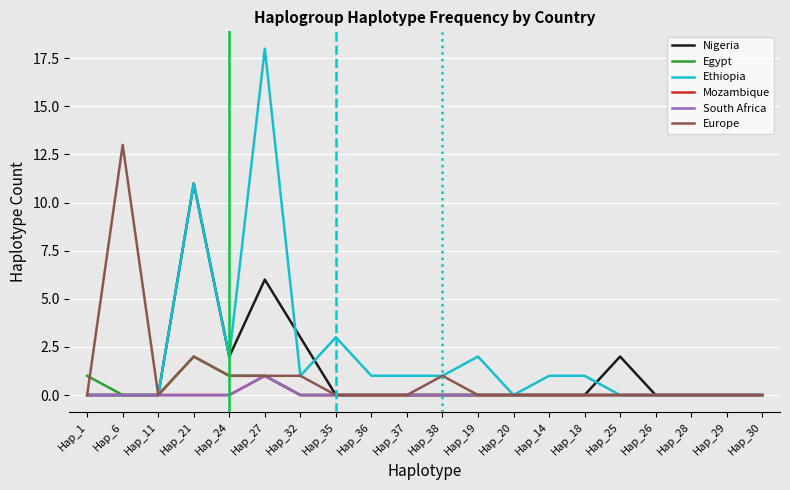

Does the chart display data point markers on the line(s)?

No